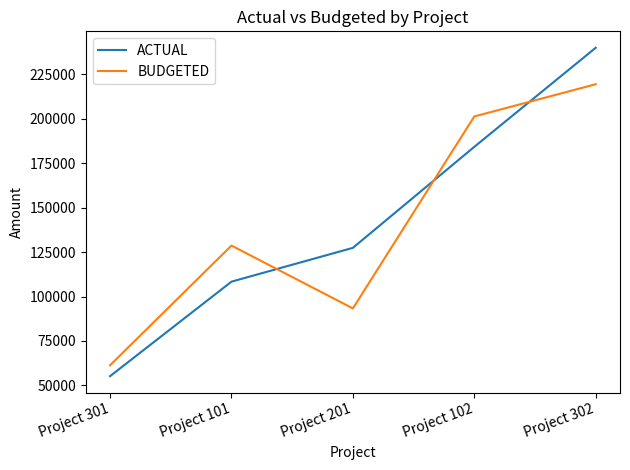

Is the value of ACTUAL at Project 201 greater than the value of BUDGETED at Project 302?

No